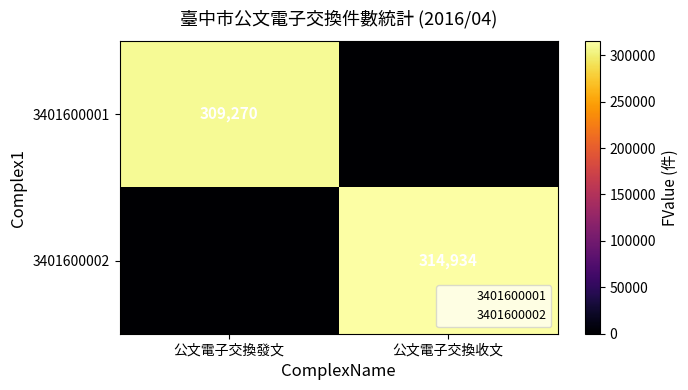

At 公文電子交換收文, list the series in order from largest to smallest.

3401600002, 3401600001